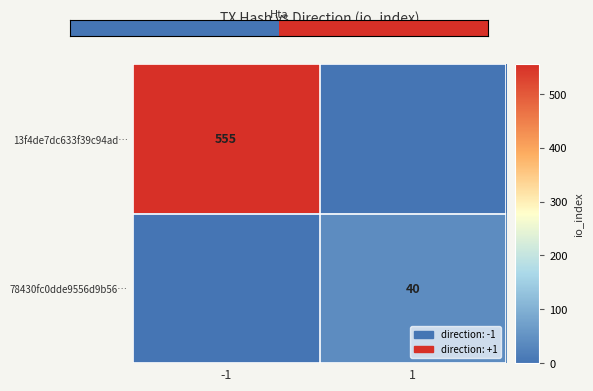

True or false: 13f4de7dc633f39c94ad… has a value of 749 at -1.

False